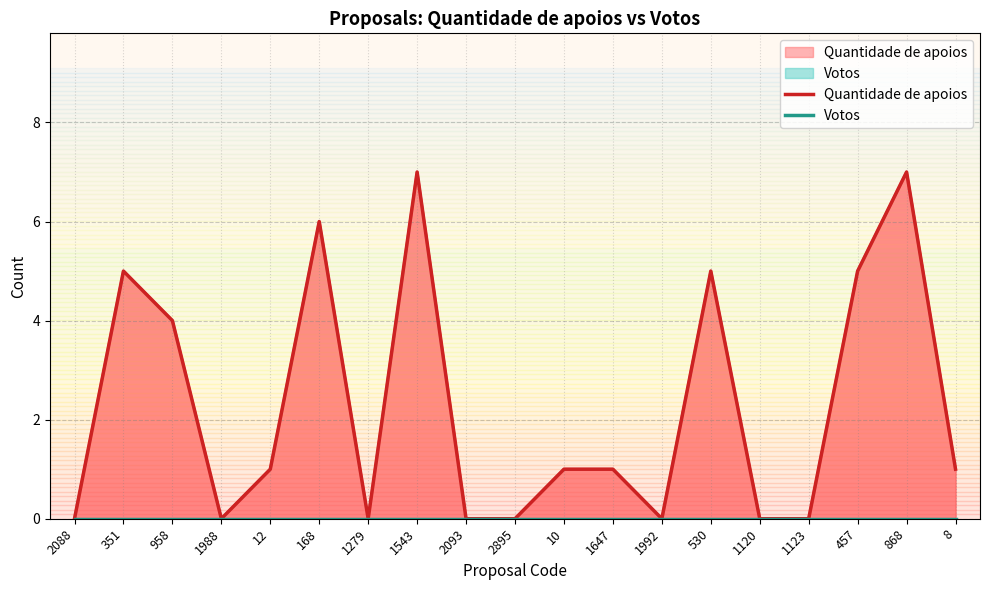

At which label is Quantidade de apoios closest to 3?

958